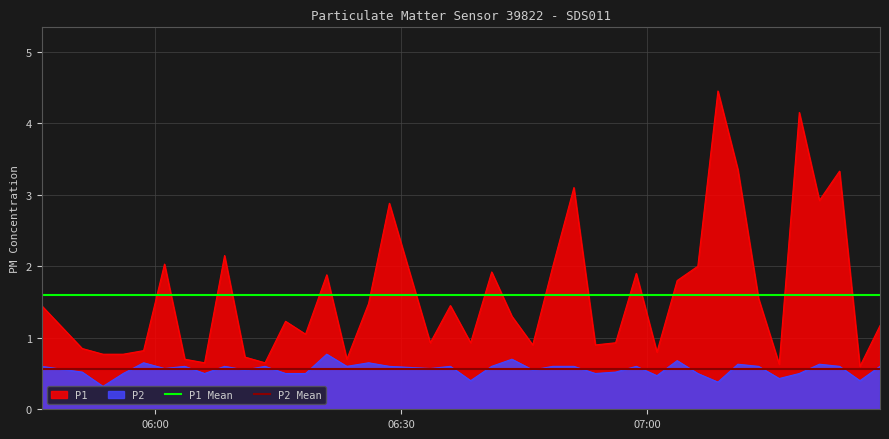

Is it true that P2 Mean equals 0.6 at 06:00?

True